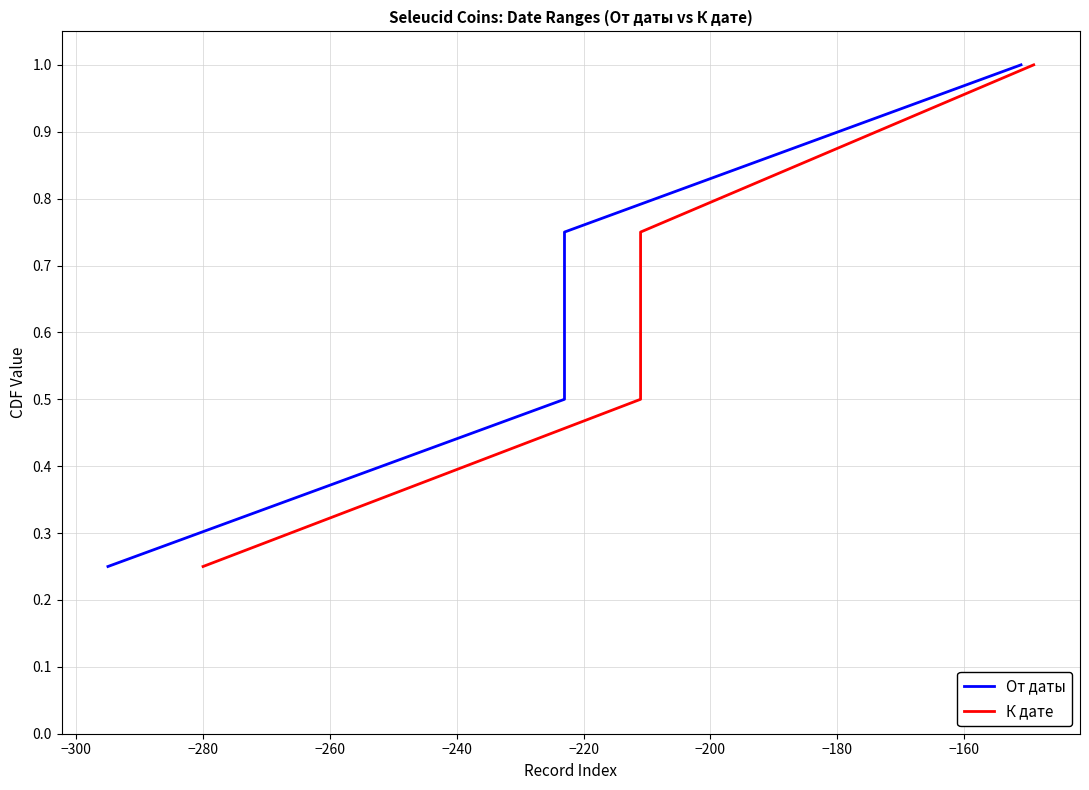

Reading left to right, what are all the values shown in this chart?

От даты: 0.2	0.5	0.8	1.0
К дате: 0.2	0.5	0.8	1.0